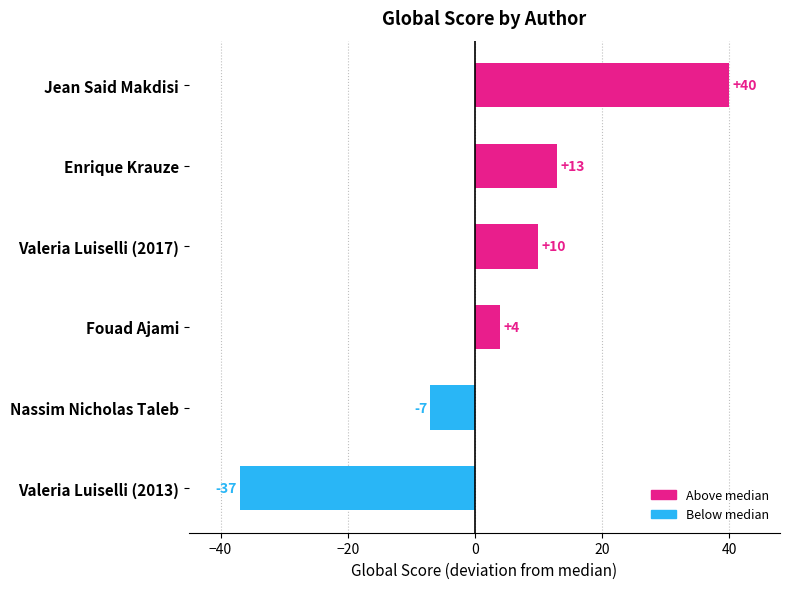

Reading bottom to top, list all the values displayed in this chart.

-37	-7	4	10	13	40